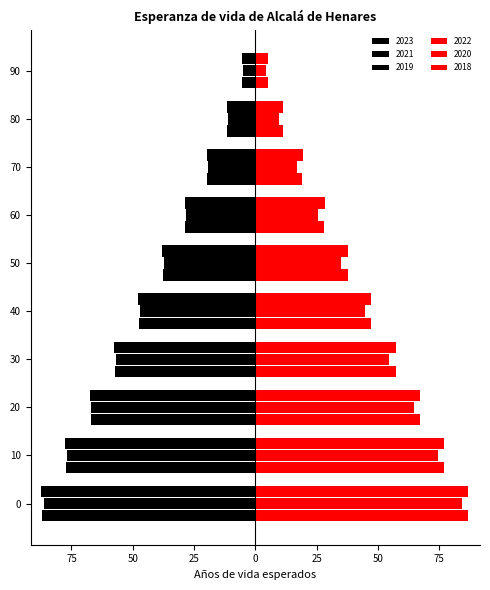

What is the value of the 2023 bar at the 6th from the left?

-37.8